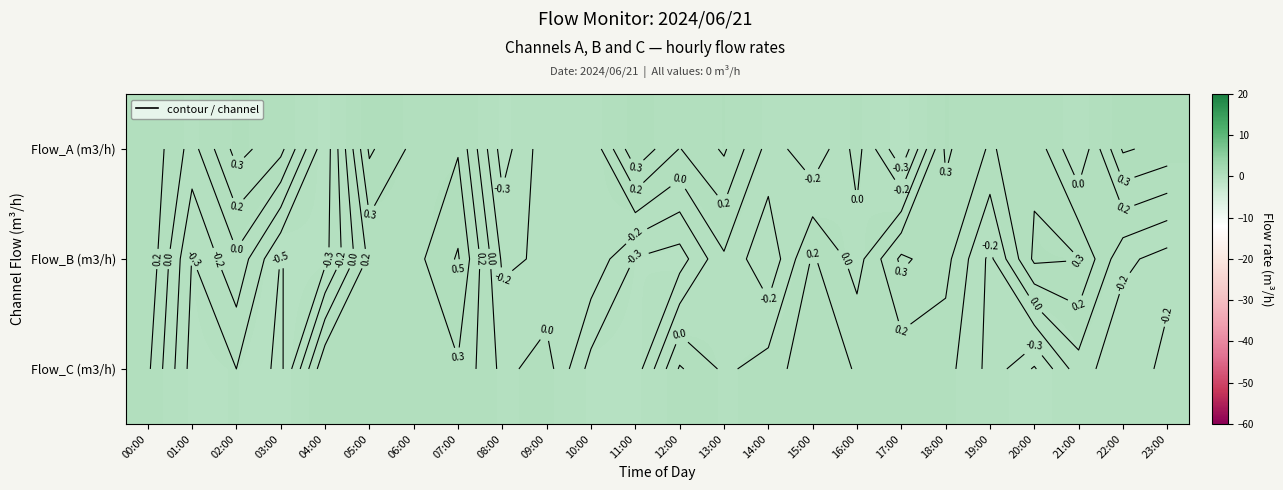

How many data points in Flow_B (m3/h) are above 0?

9